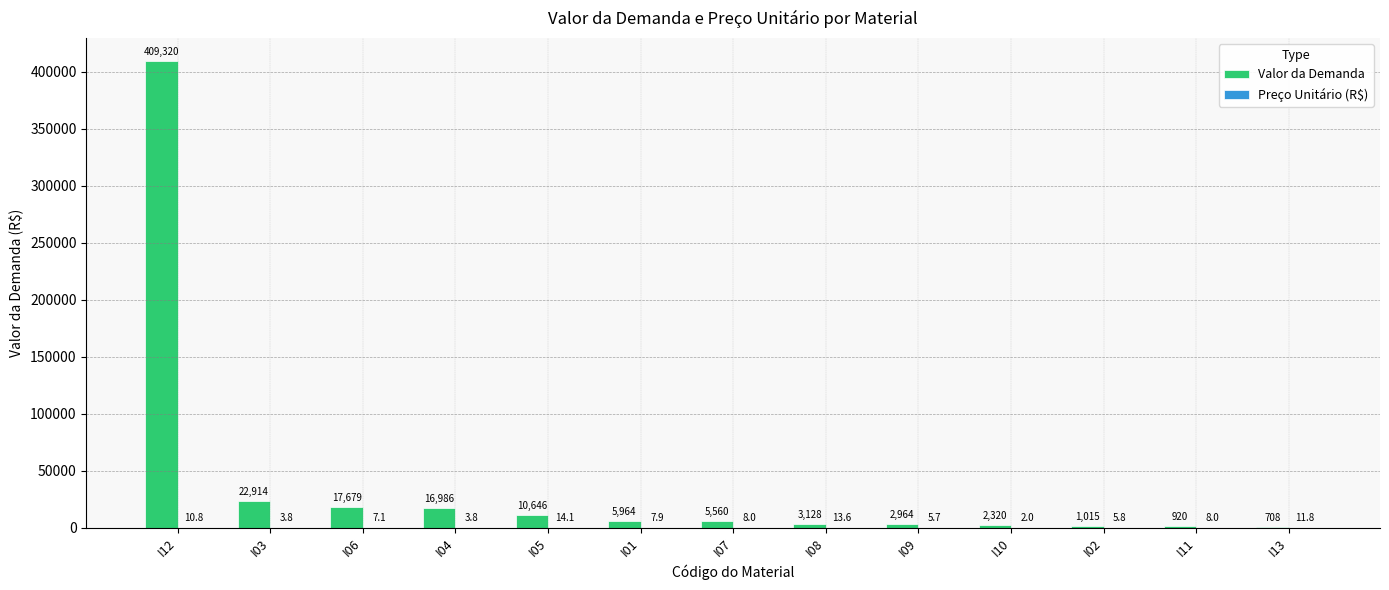

At which label does Valor da Demanda reach its peak?

I12